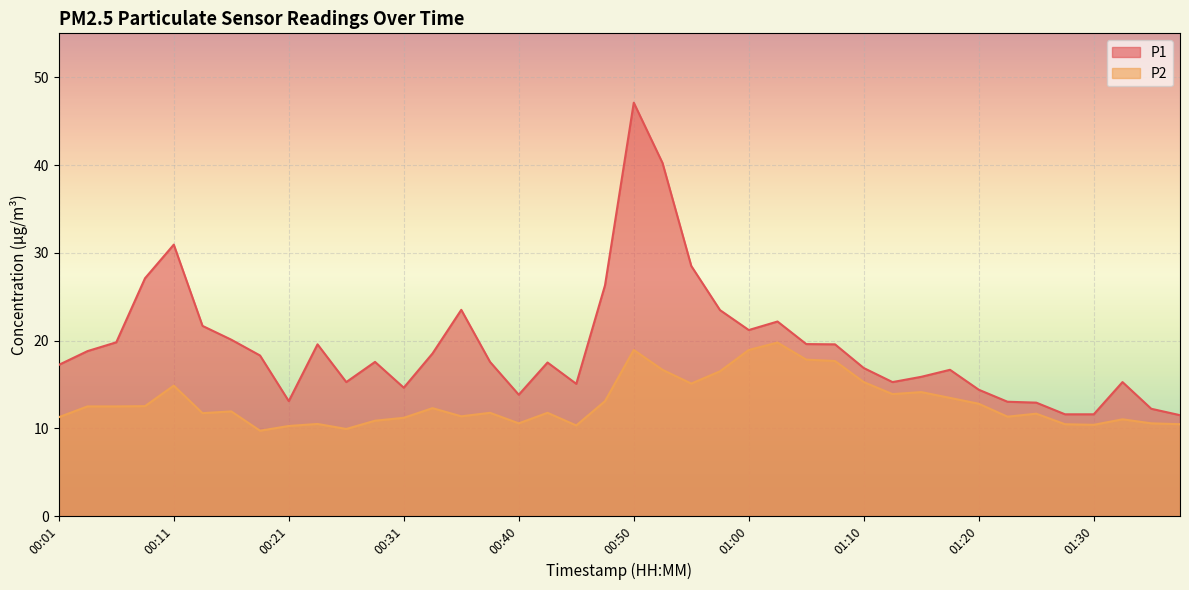

Rank the series by their average value, from lowest to highest.

P2, P1